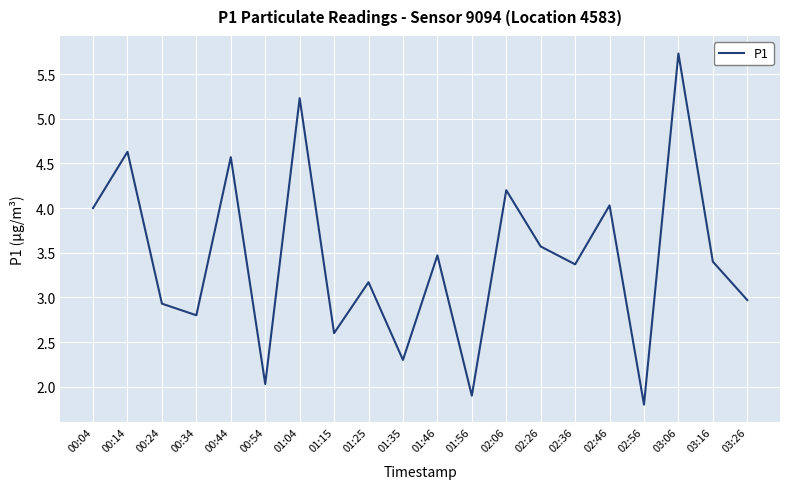

What is the minimum value shown in the chart?

1.8